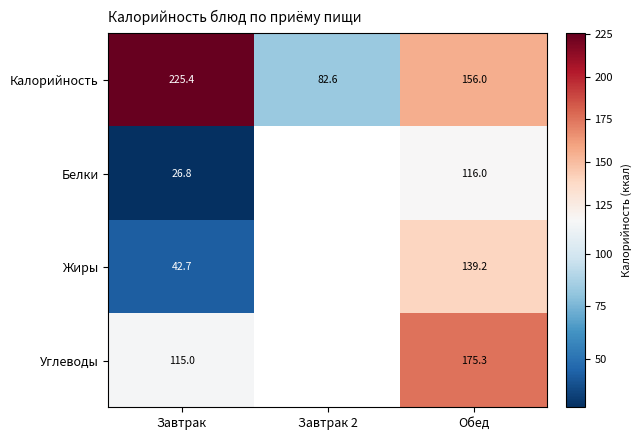

Between Завтрак and Обед, which series saw the biggest shift?

Жиры